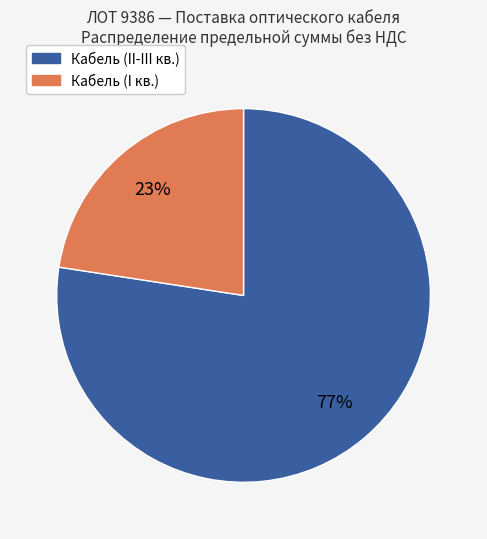

Is there a majority slice in this chart?

Yes